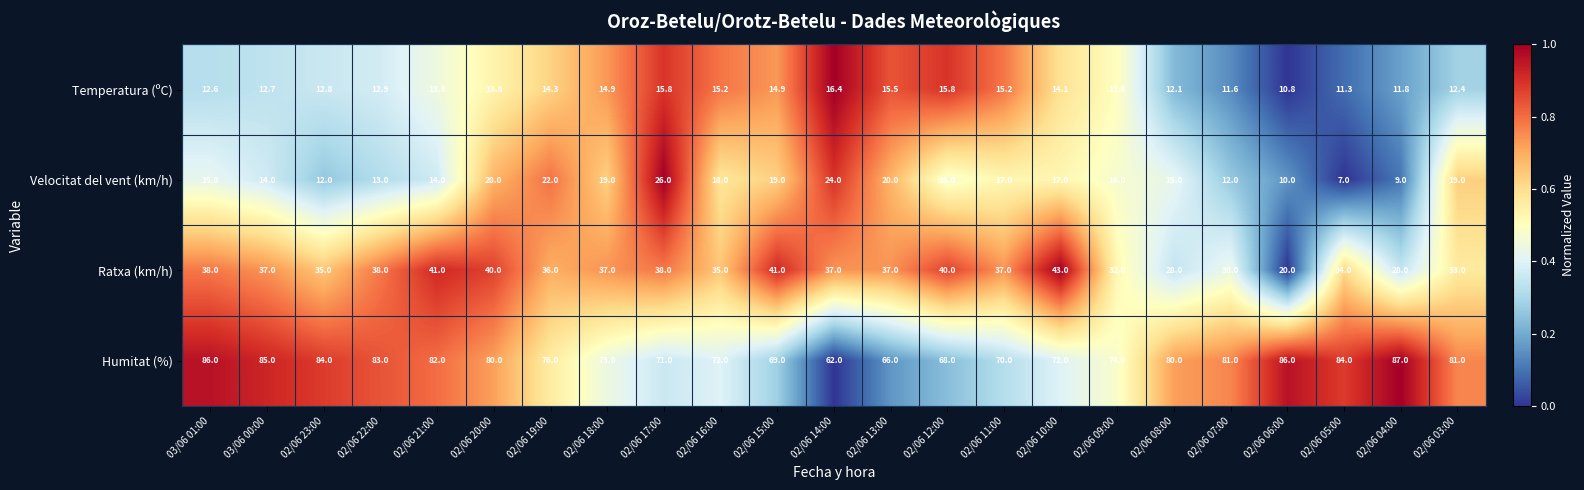

At which category does the chart reach its peak across all series?

02/06 04:00